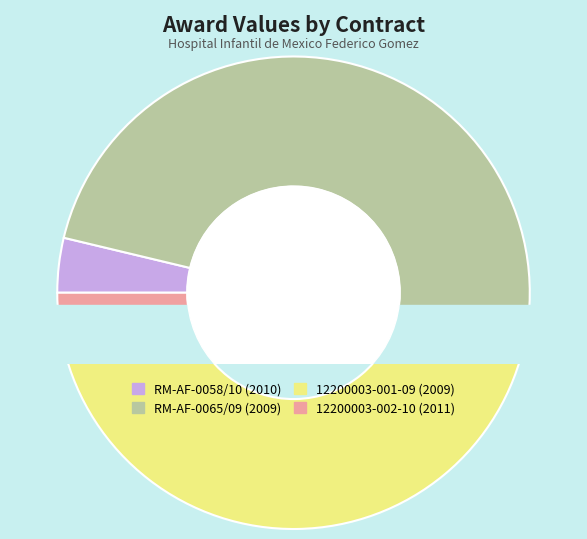

Count the number of slices in the pie.

4